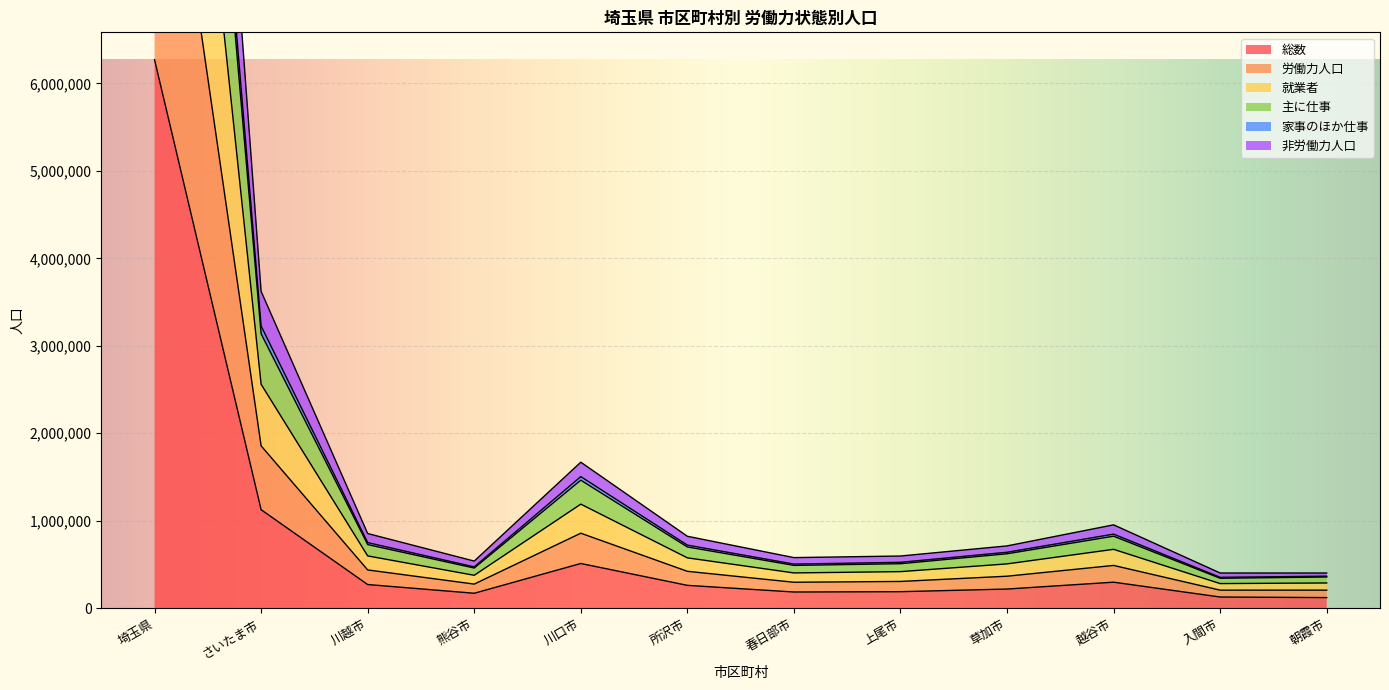

Reading left to right, transcribe all the data shown in this chart.

総数: 6270182	1126203	270716	171006	511270	261316	185370	188962	219165	297567	128098	121350
労働力人口: 17220168	3137048	727390	459384	1463664	700305	489442	508764	622425	823186	342398	356729
就業者: 17727697	3226400	750071	472585	1504427	721536	504538	524764	639777	847084	352935	366189
主に仕事: 14092613	2560132	598034	376344	1189886	575871	403396	418300	506728	673168	281623	288630
家事のほか仕事: 10261010	1856309	437618	275858	857538	421817	296804	305977	365895	489119	206550	206462
非労働力人口: 20007051	3622497	853885	538739	1669429	822351	578474	596711	712212	953099	402581	402427